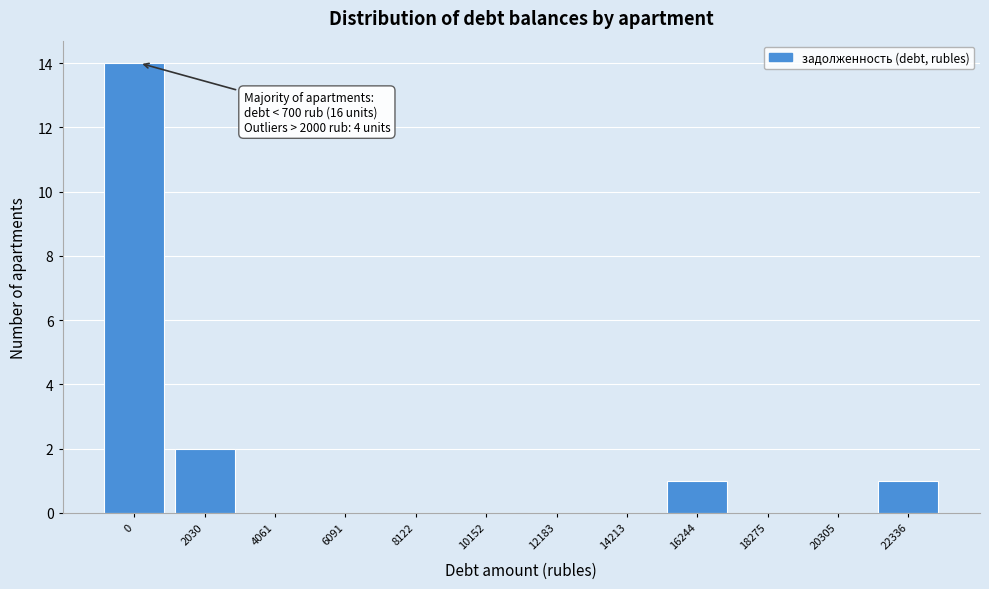

Reading left to right, list all the values displayed in this chart.

0=14	2030=2	4061=0	6091=0	8122=0	10152=0	12183=0	14213=0	16244=1	18275=0	20305=0	22336=1